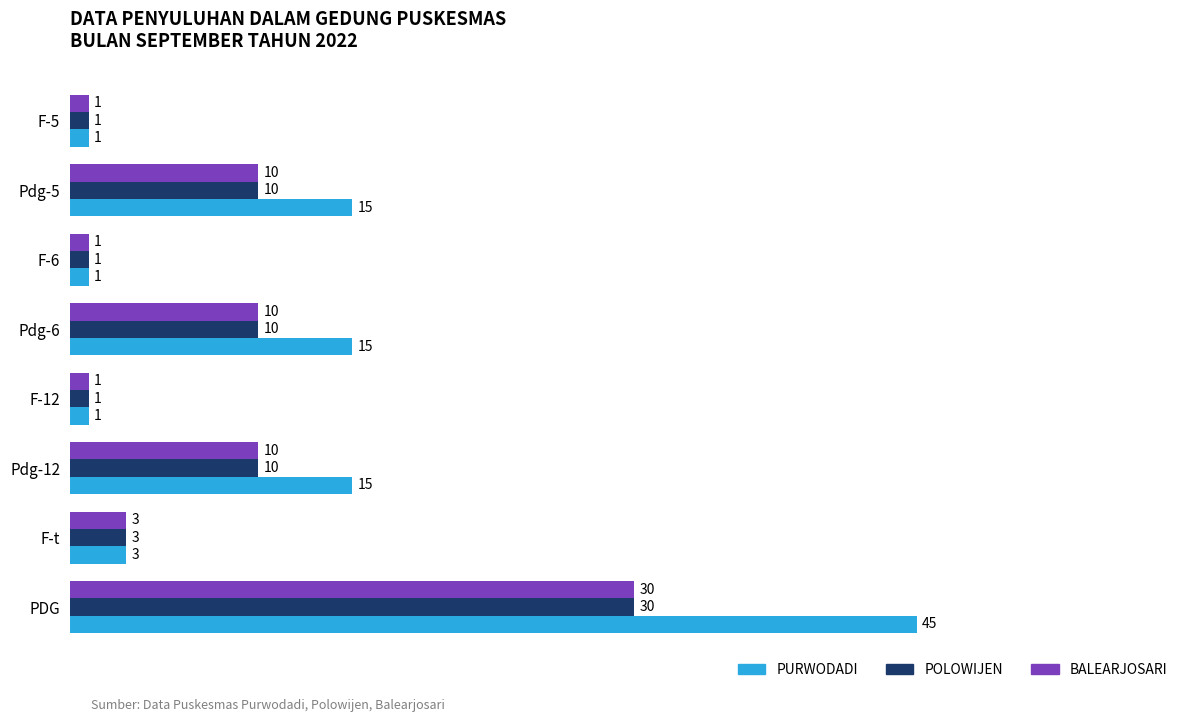

What is the spread (max minus min) of values at PDG?

15